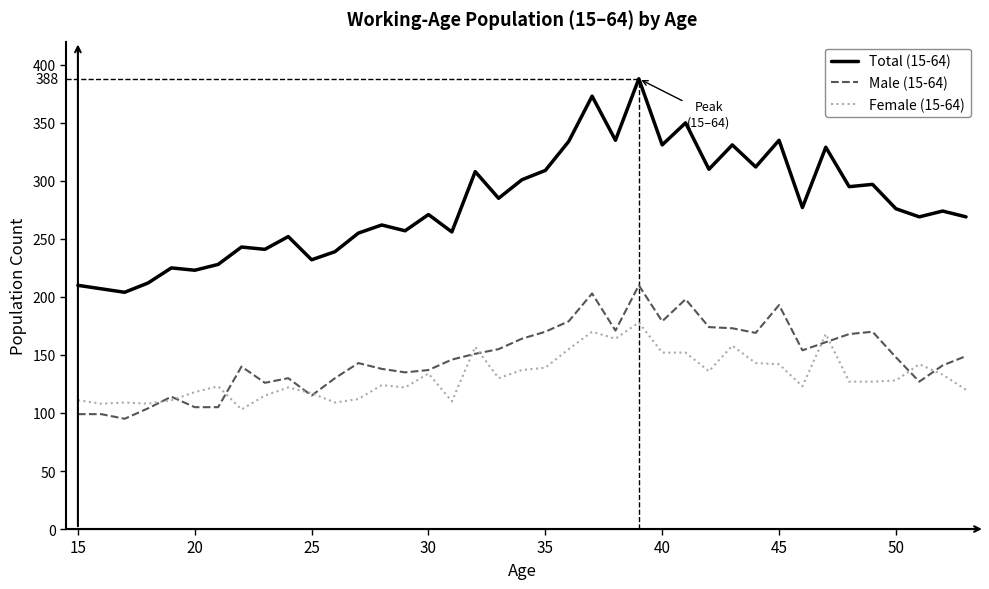

Which series has the largest total across all categories?

Total (15-64)